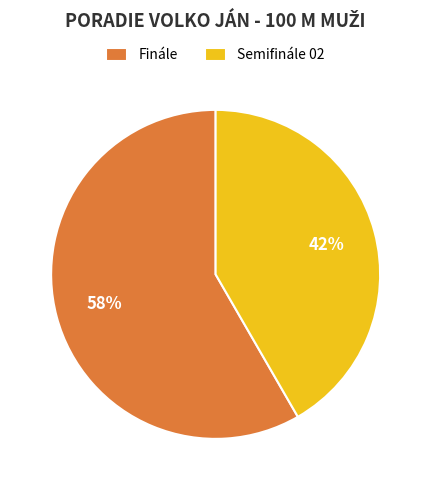

What percentage is the Finále slice, to the nearest percent?

58%